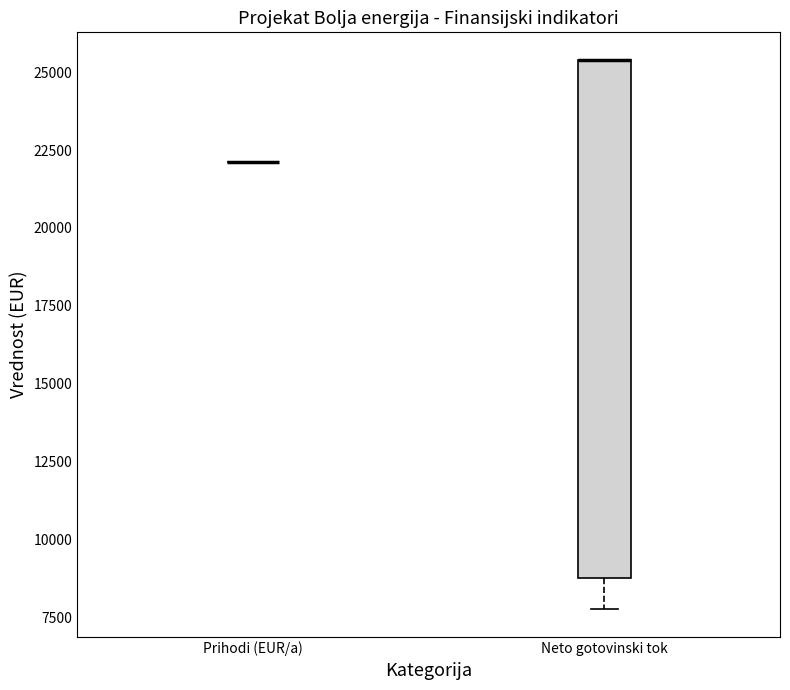

Reading left to right, transcribe this box plot: for each box, give where its median line is, the range the box spans, and where its two whiskers end, as read against the y-axis. The values are not printed on the chart, so give them approximately, as read against the axis.

Prihodi (EUR/a): box collapsed to a line at 22000, whiskers 22000 to 22000
Neto gotovinski tok: median 25500 (drawn on the box's upper edge), box 9000 to 25500, whiskers 8000 to 25500